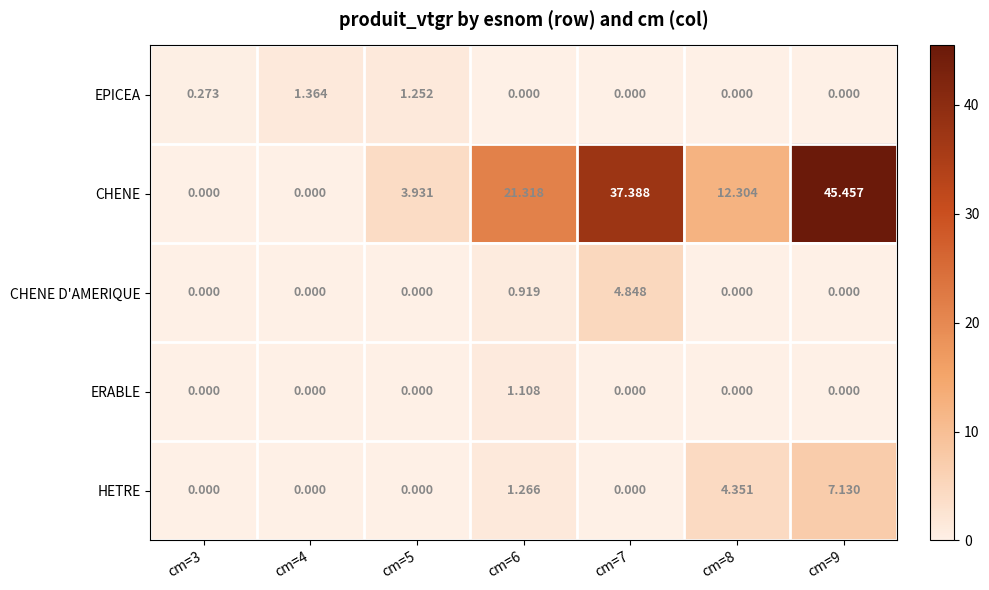

Is the value of CHENE D'AMERIQUE at cm=4 greater than the value of CHENE at cm=8?

No